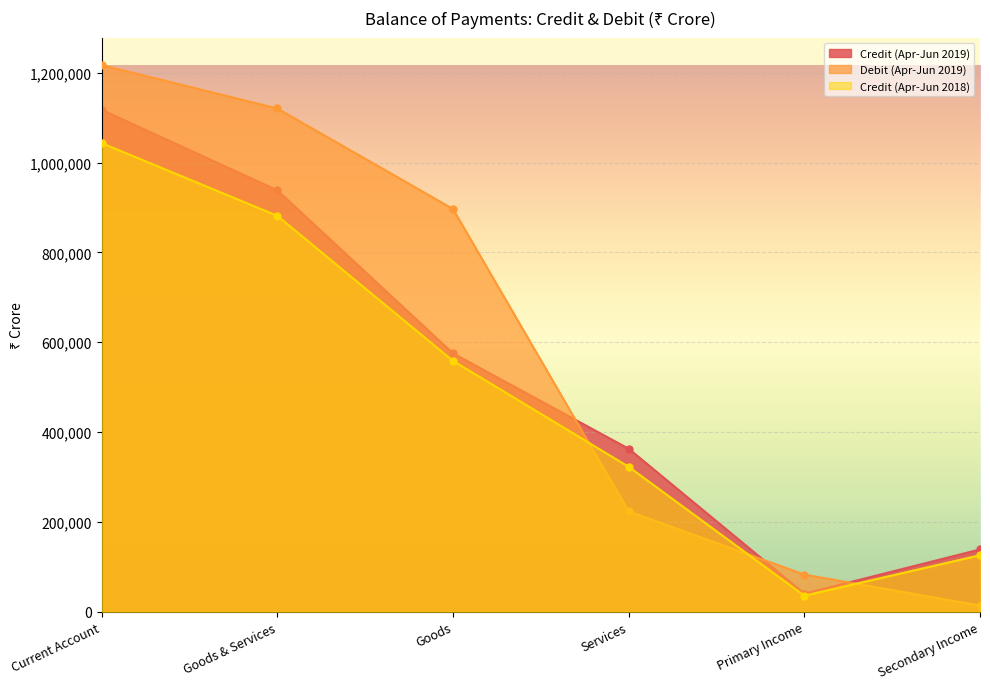

Reading left to right, transcribe all the data shown in this chart.

Credit (Apr-Jun 2019): 1117515	938361	575351	363010	40319	138835
Debit (Apr-Jun 2019): 1217075	1120439	896736	223703	82851	13785
Credit (Apr-Jun 2018): 1043352	881511	558619	322893	35882	125959